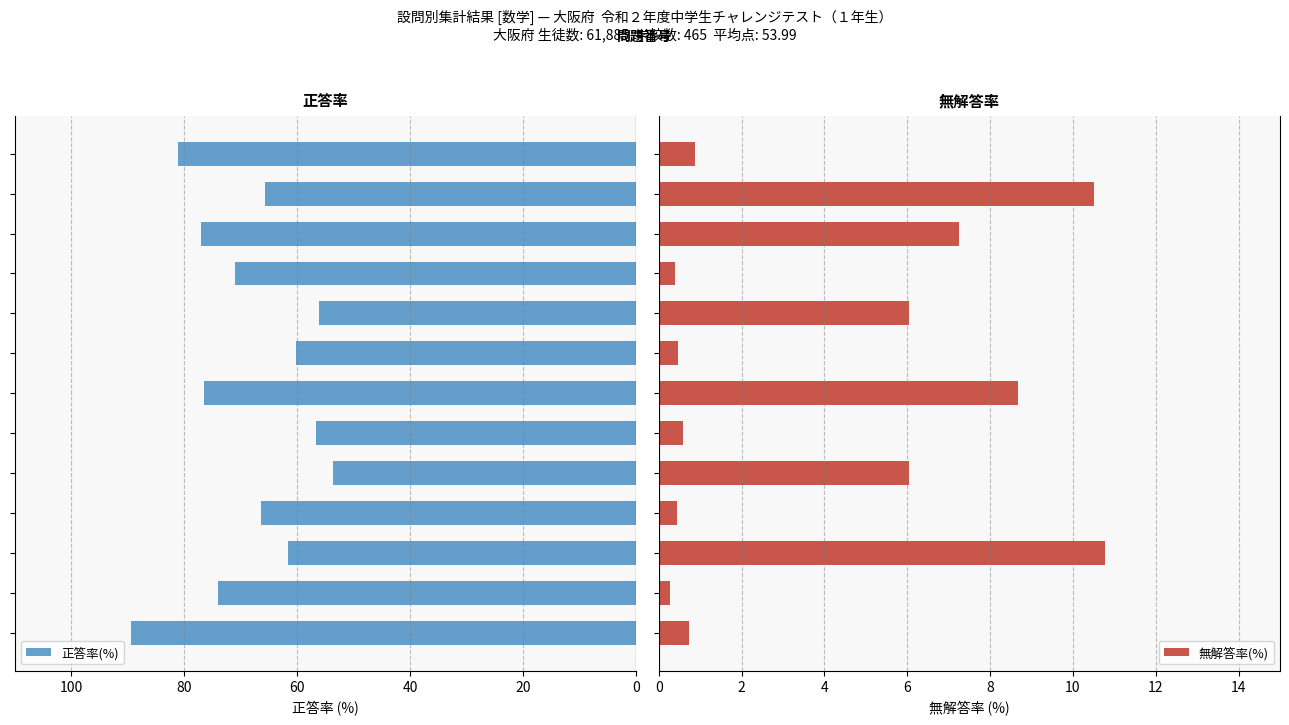

At 80, list the series in order from smallest to largest.

無解答率(%), 正答率(%)